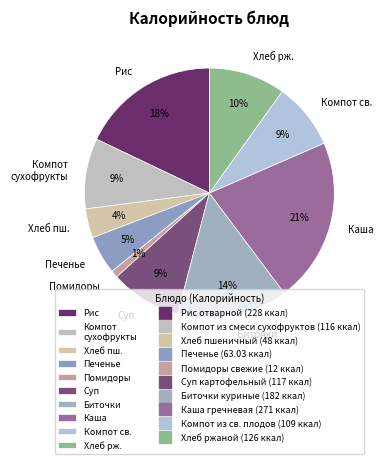

What is the largest slice in the pie chart?

Каша